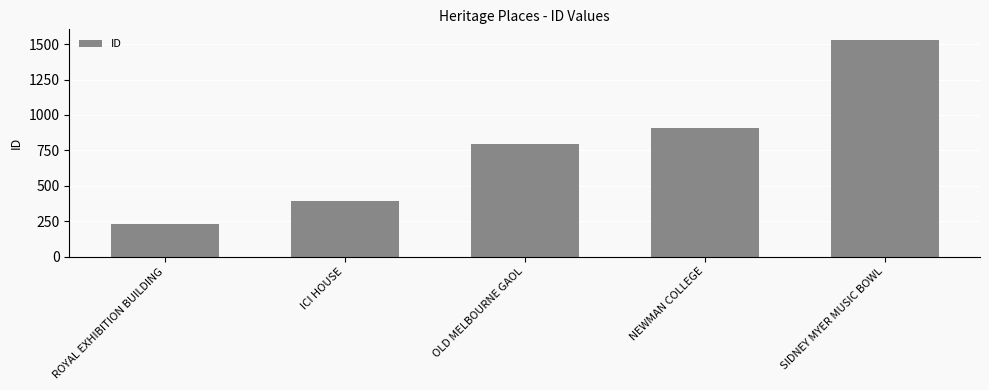

Approximately how many times larger is the value at OLD MELBOURNE GAOL compared to ICI HOUSE?

2.0